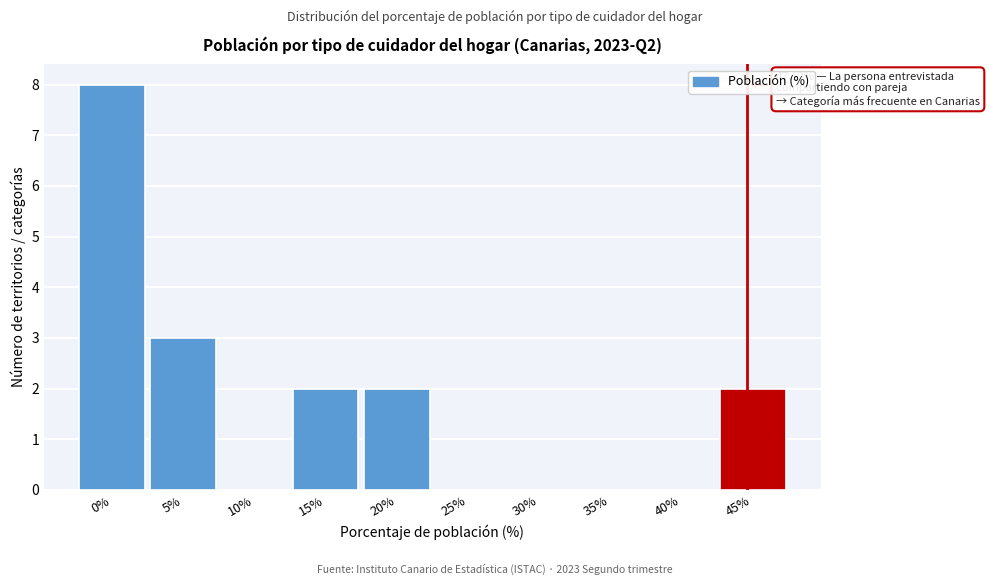

Reading right to left, what are all the values shown in this chart?

45%=2	40%=0	35%=0	30%=0	25%=0	20%=2	15%=2	10%=0	5%=3	0%=8